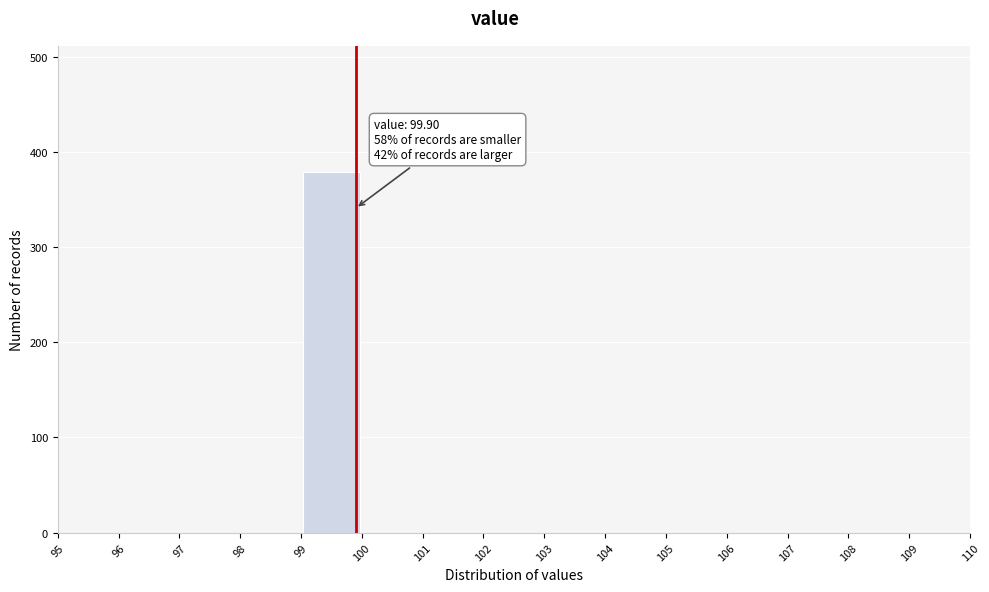

Which range on the x-axis has the tallest bar?

99 to 100